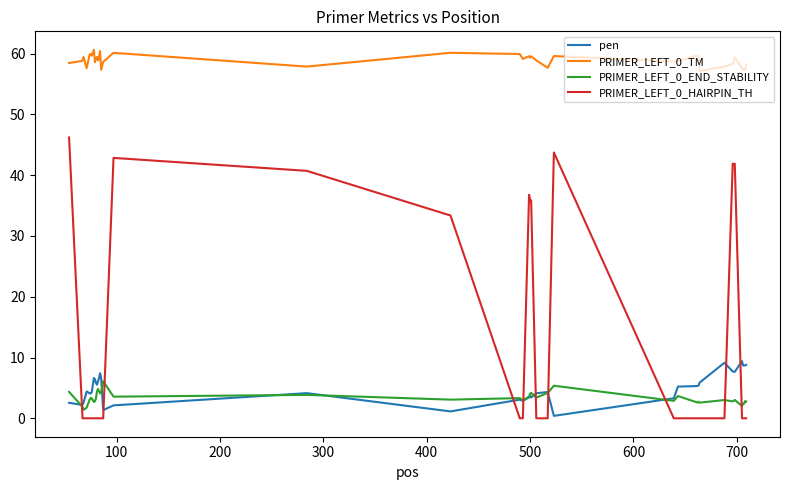

List the series in order of their peak value, highest first.

PRIMER_LEFT_0_TM, PRIMER_LEFT_0_HAIRPIN_TH, pen, PRIMER_LEFT_0_END_STABILITY